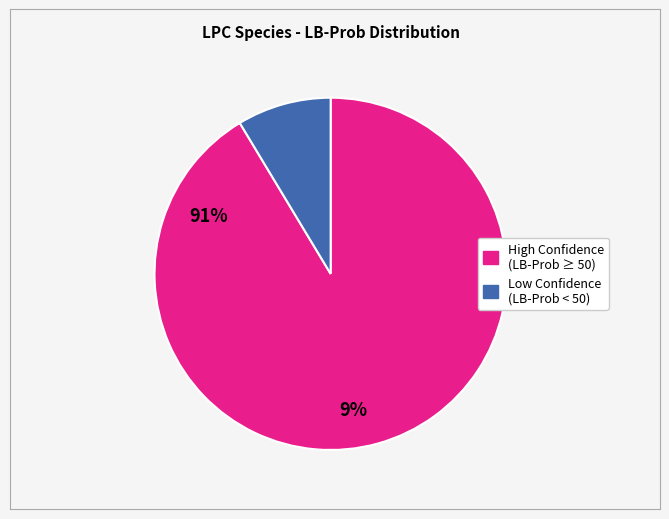

Is there a majority slice in this chart?

Yes